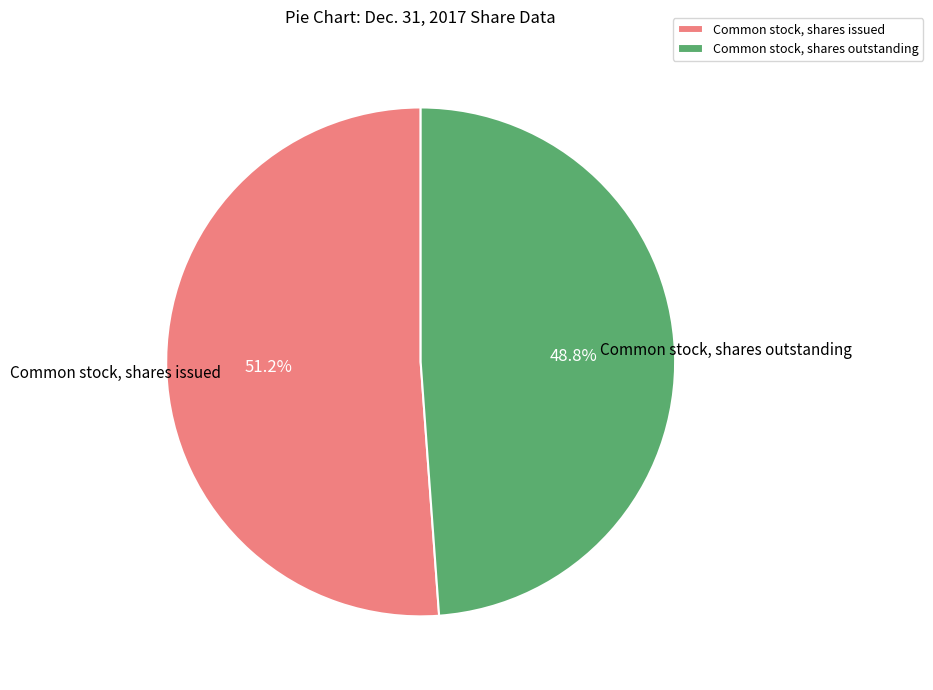

Is there any slice that represents more than half of the pie?

Yes